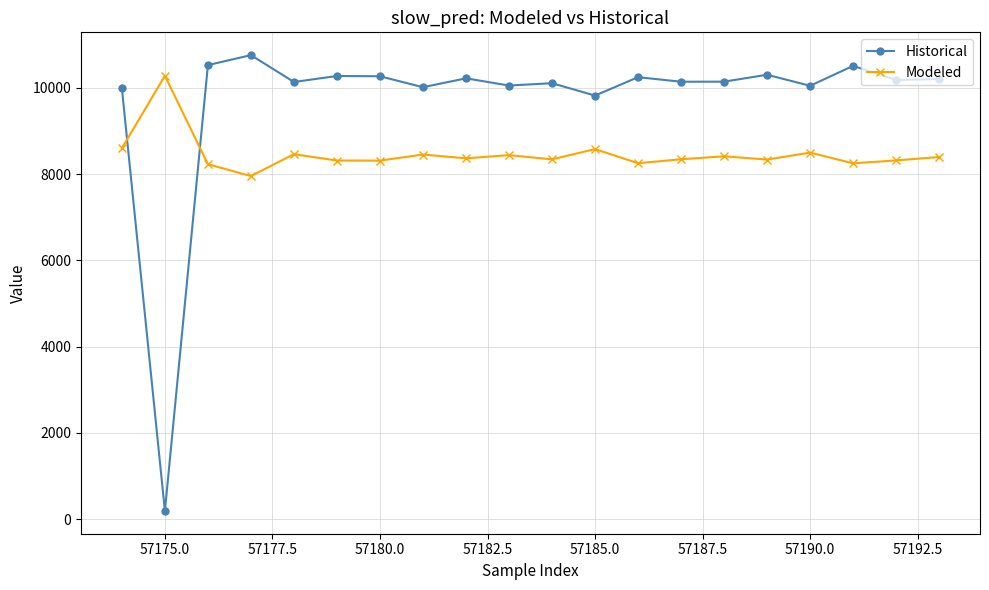

List the series in order of their peak value, highest first.

Historical, Modeled